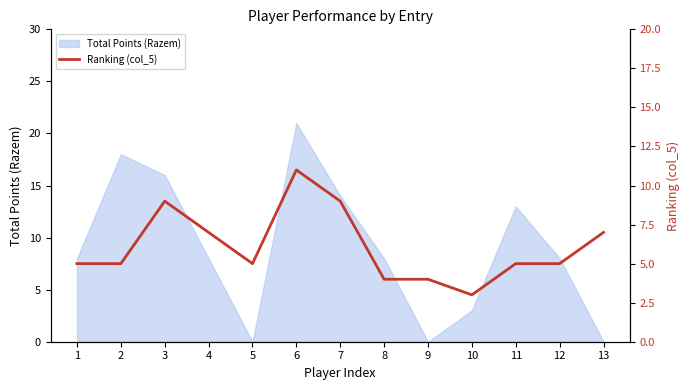

The value of Total Points (Razem) at 8 is 8. True or false?

True